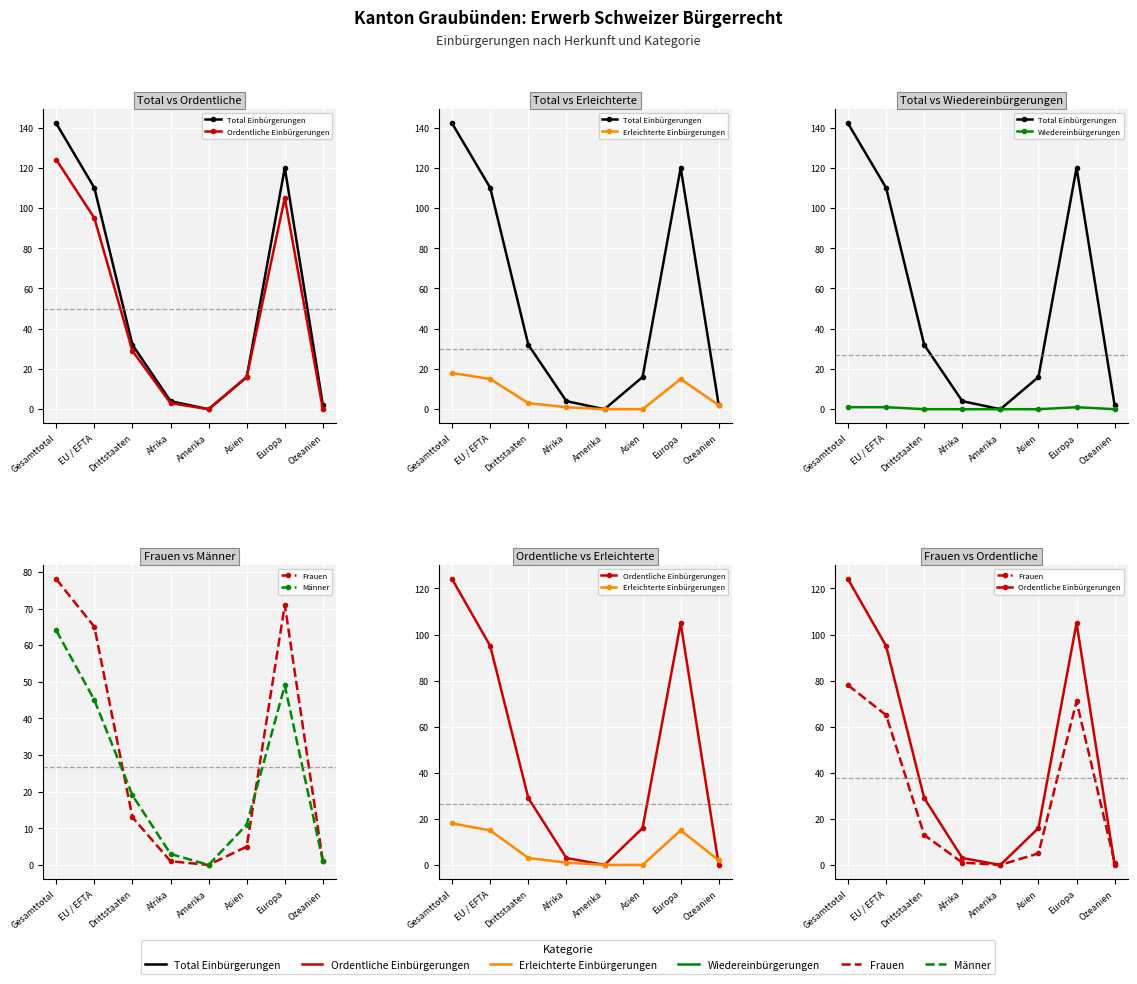

How many data points does each series have?

8